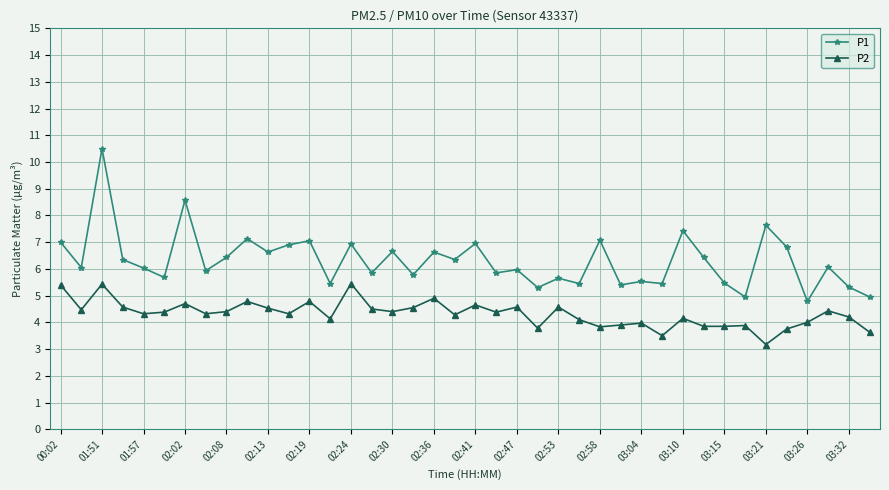

True or false: P1 and P2 intersect in this chart.

False